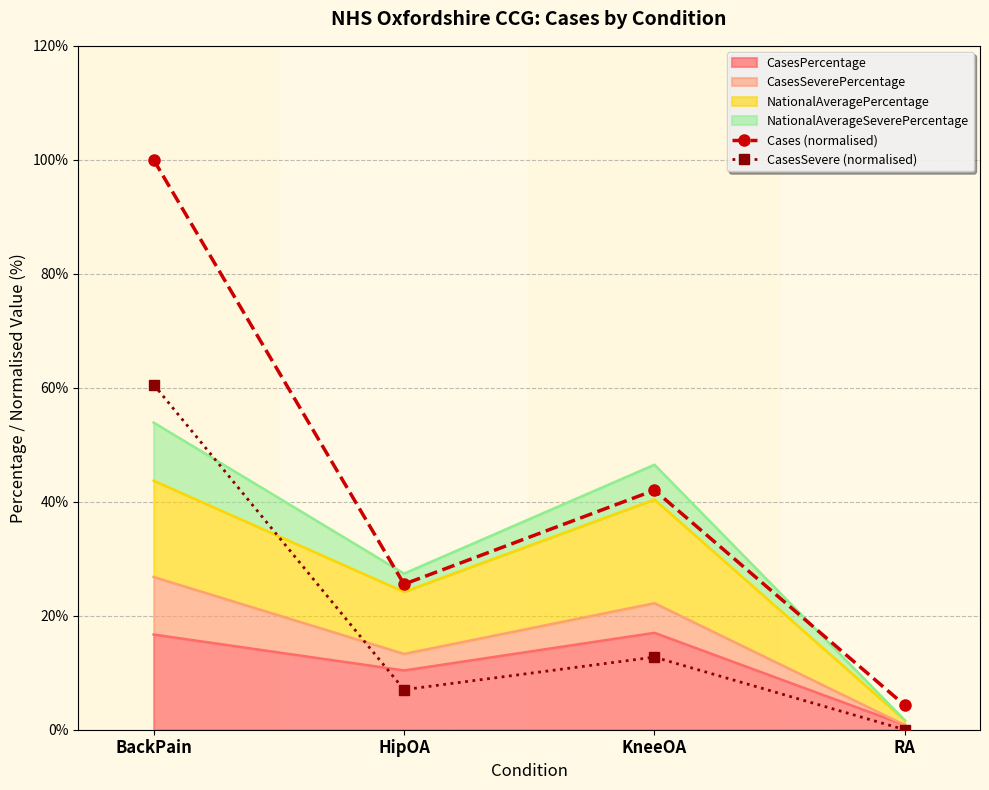

What is the sum of the CasesSevere (normalised) values at RA and KneeOA?

12.7